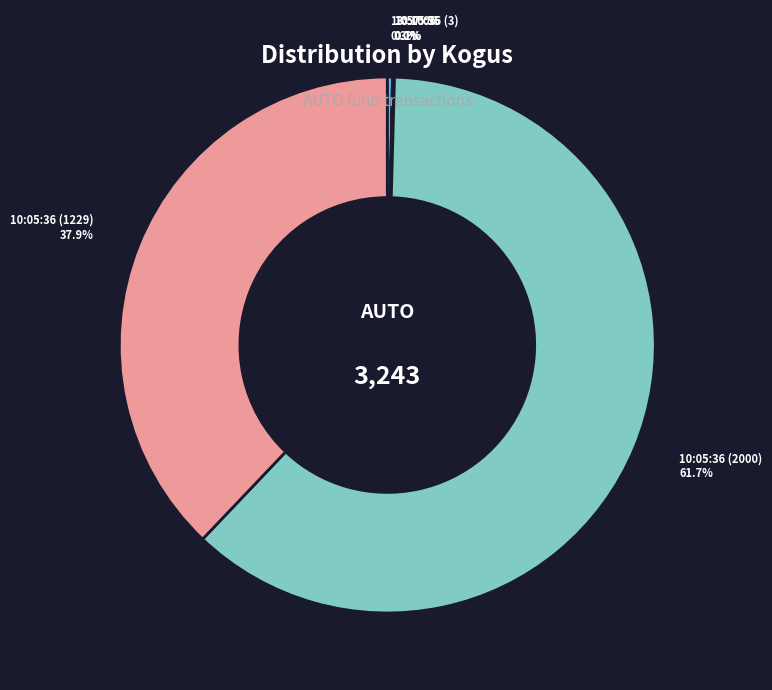

Which slice is the largest?

10:05:36 (2000)